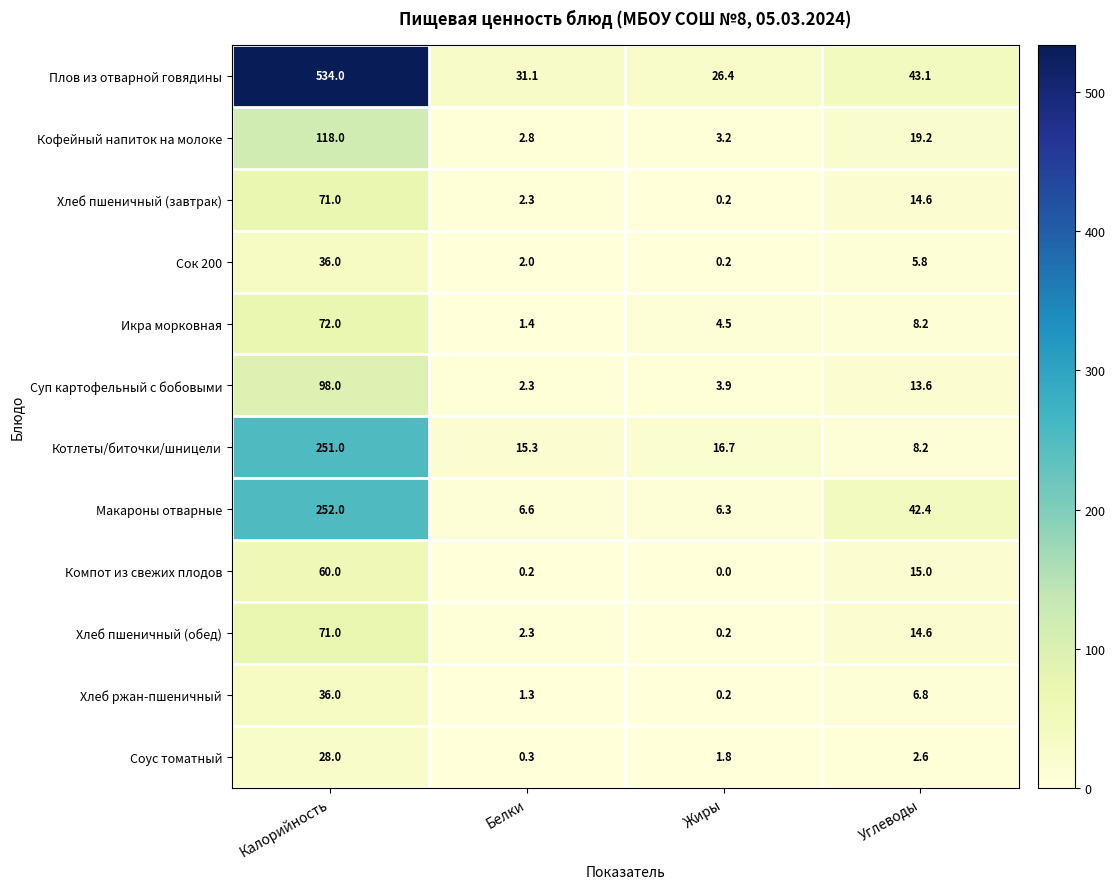

What is the sum of all Хлеб ржан-пшеничный values?

44.3